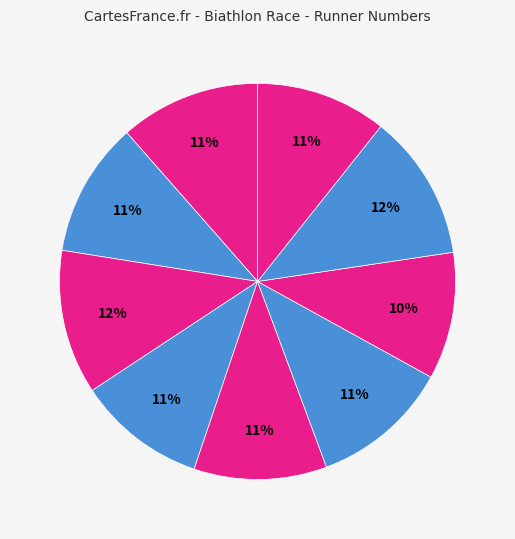

Does JENNEWEIN represent more than half of the total?

No